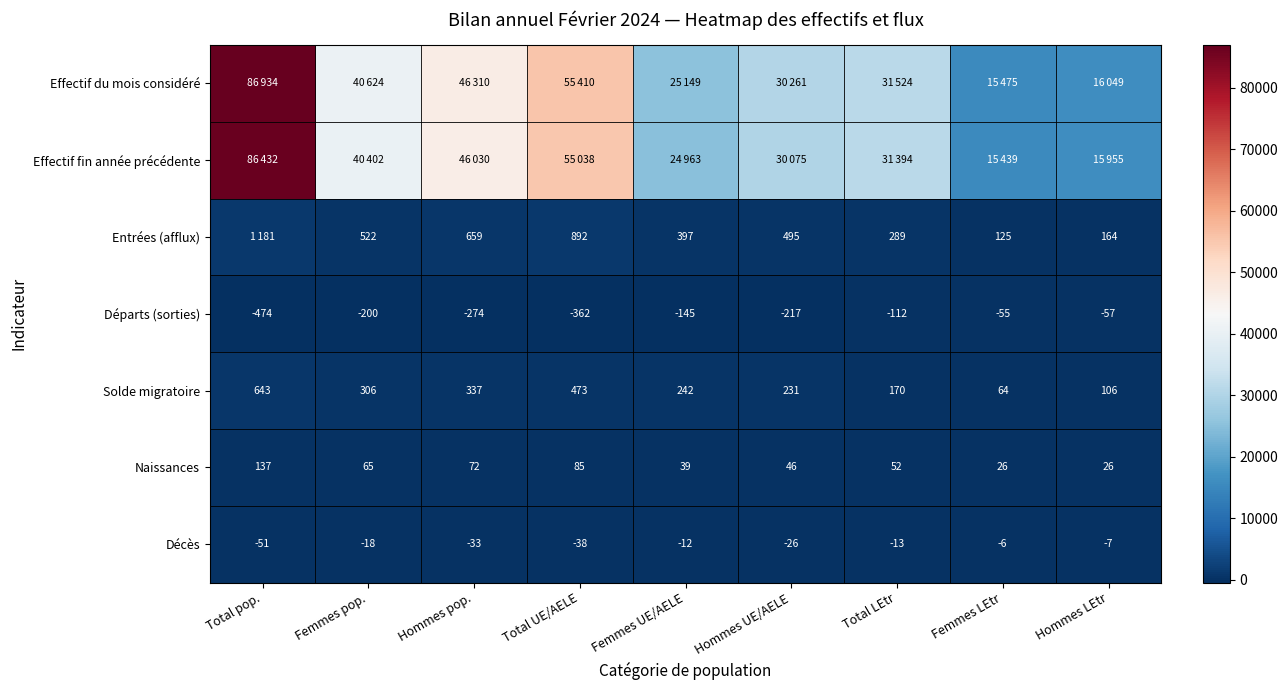

What is the total value across all series at Total LEtr?

63304